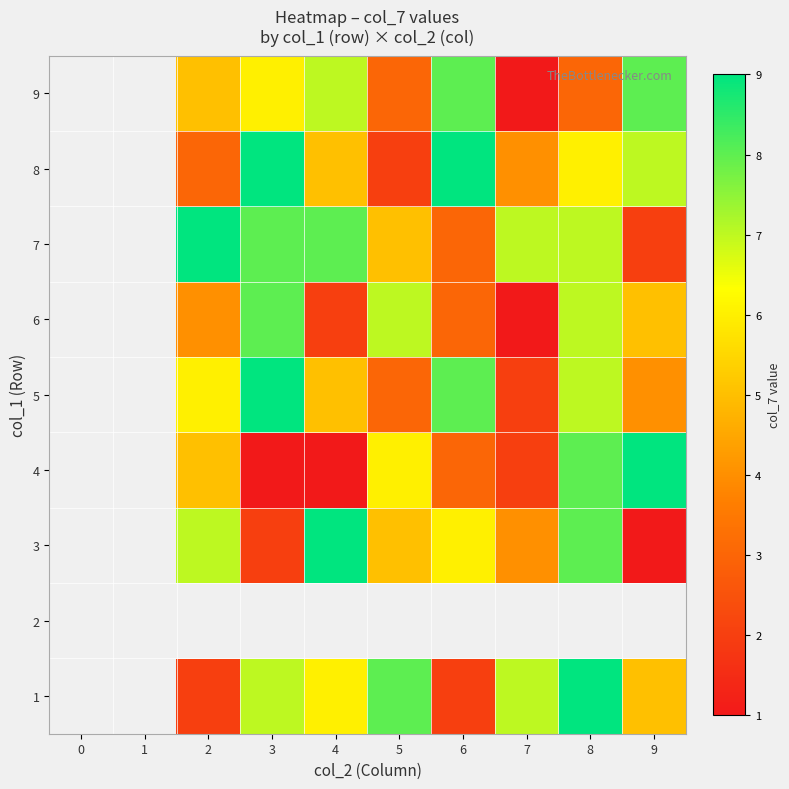

Count the number of categories in the chart.

10